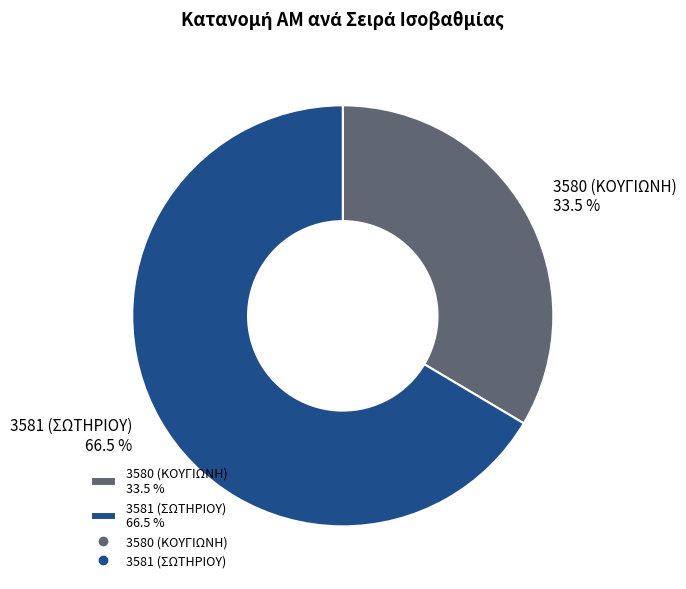

Count the number of slices in the pie.

2